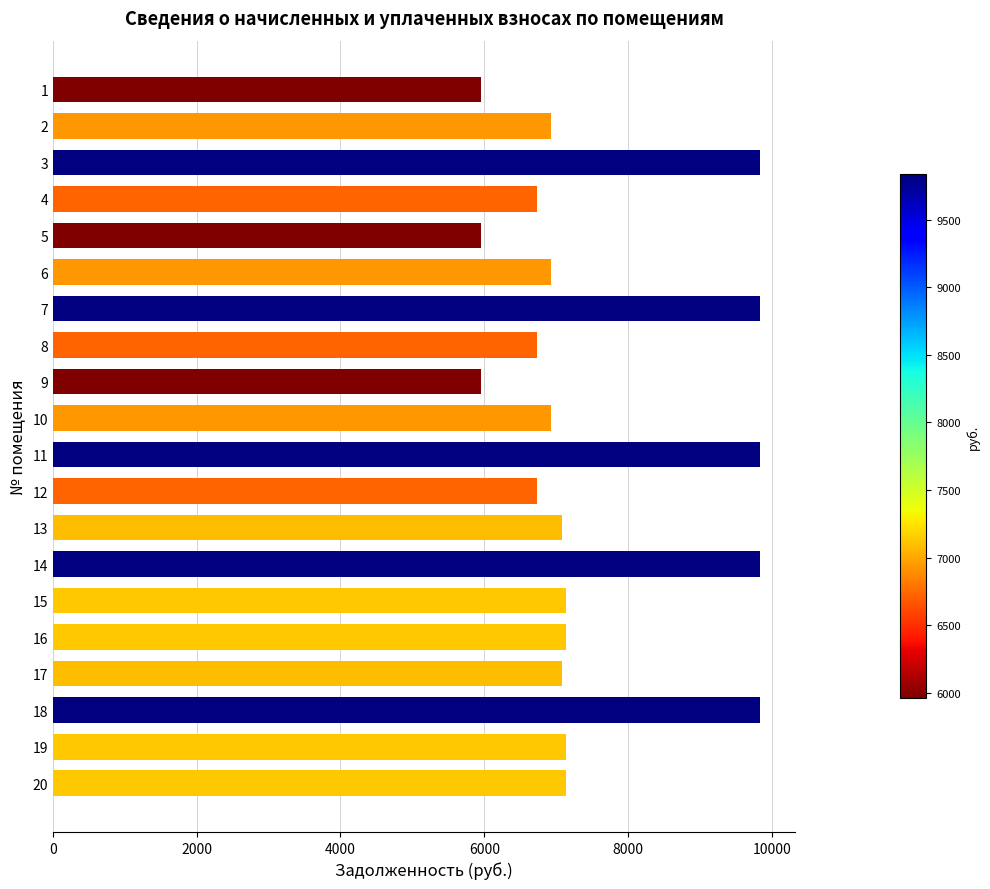

The value at 9 is 12149.4. True or false?

False